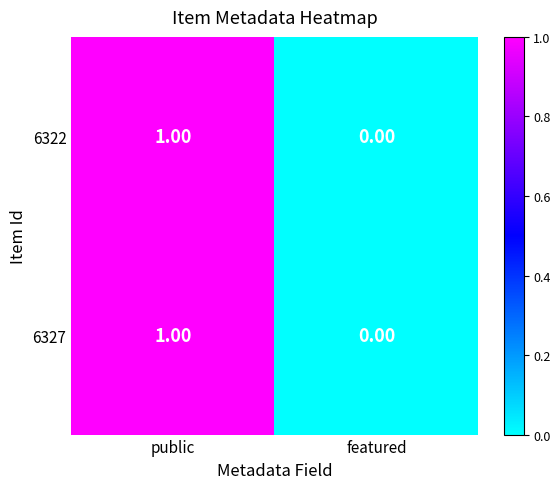

At which category is the sum across all series the highest?

public